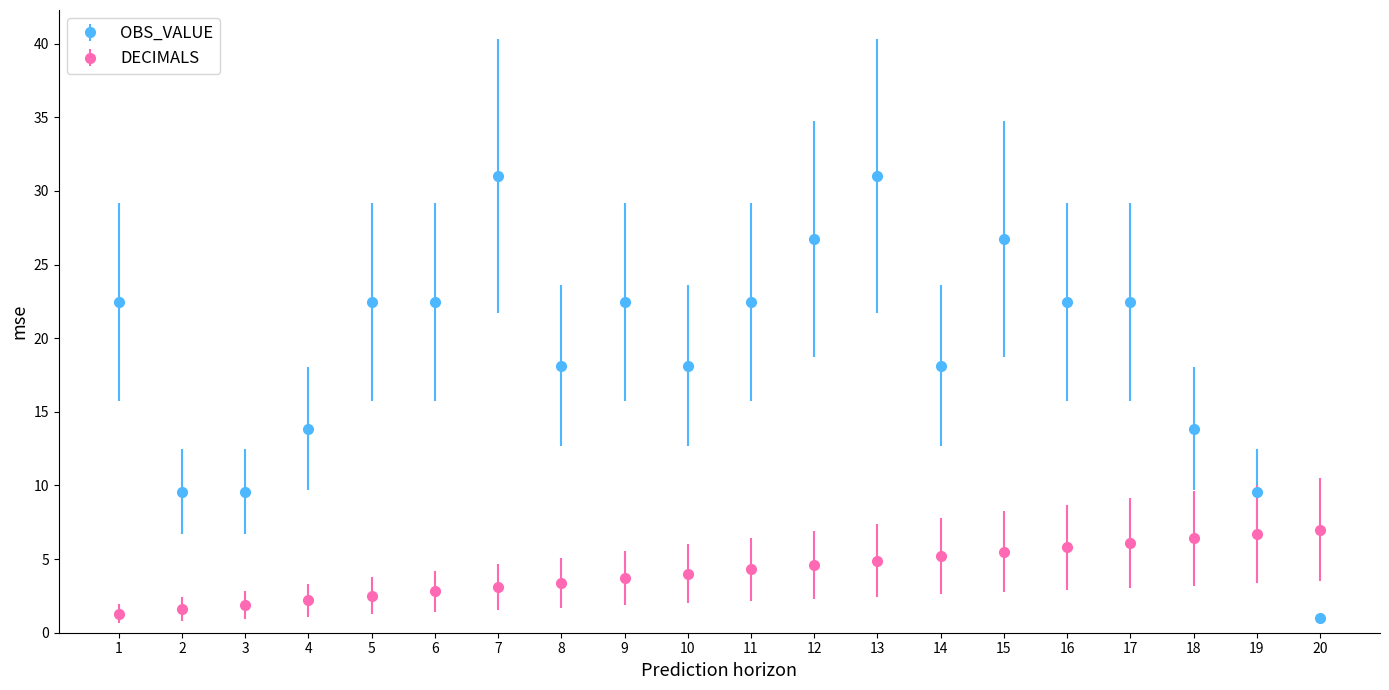

Which series has the largest range (max minus min)?

OBS_VALUE